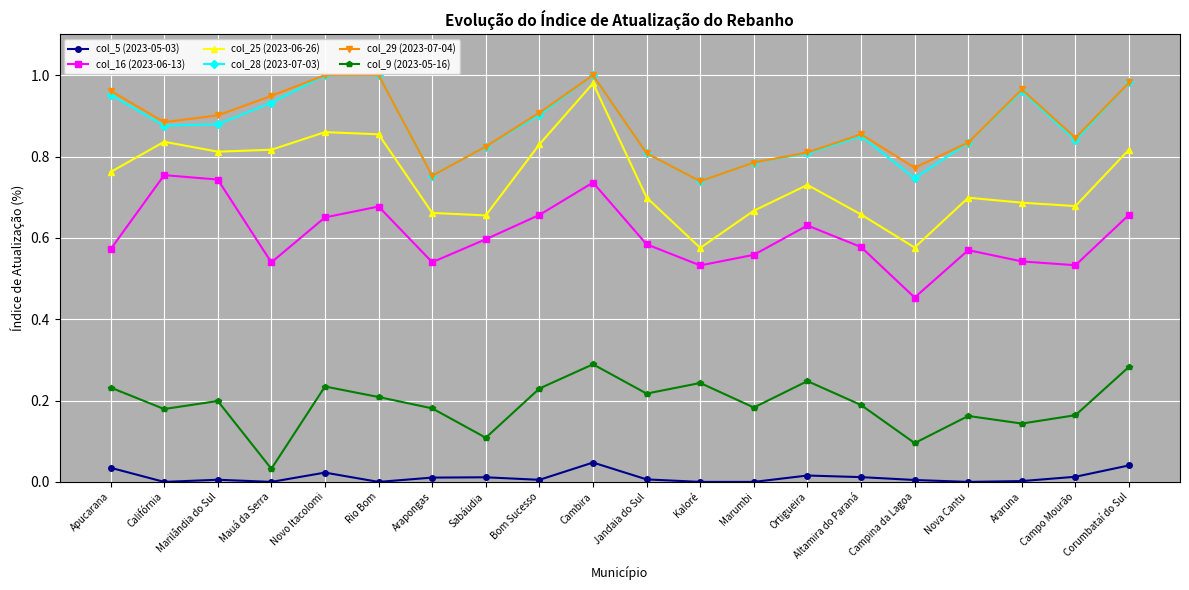

What is the total value across all series at Califórnia?

3.5